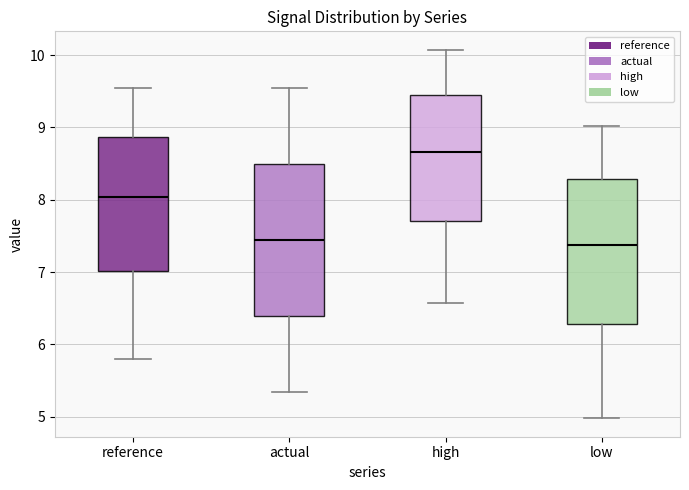

Reading left to right, read every box against the y-axis: the position of its median line, the range the box covers, and the ends of its whiskers. The values are not printed on the chart, so give them approximately, as read against the axis.

reference: median 8.0, box 7.0 to 8.9, whiskers 5.8 to 9.5
actual: median 7.4, box 6.4 to 8.5, whiskers 5.3 to 9.5
high: median 8.7, box 7.7 to 9.4, whiskers 6.6 to 10.1
low: median 7.4, box 6.3 to 8.3, whiskers 5.0 to 9.0